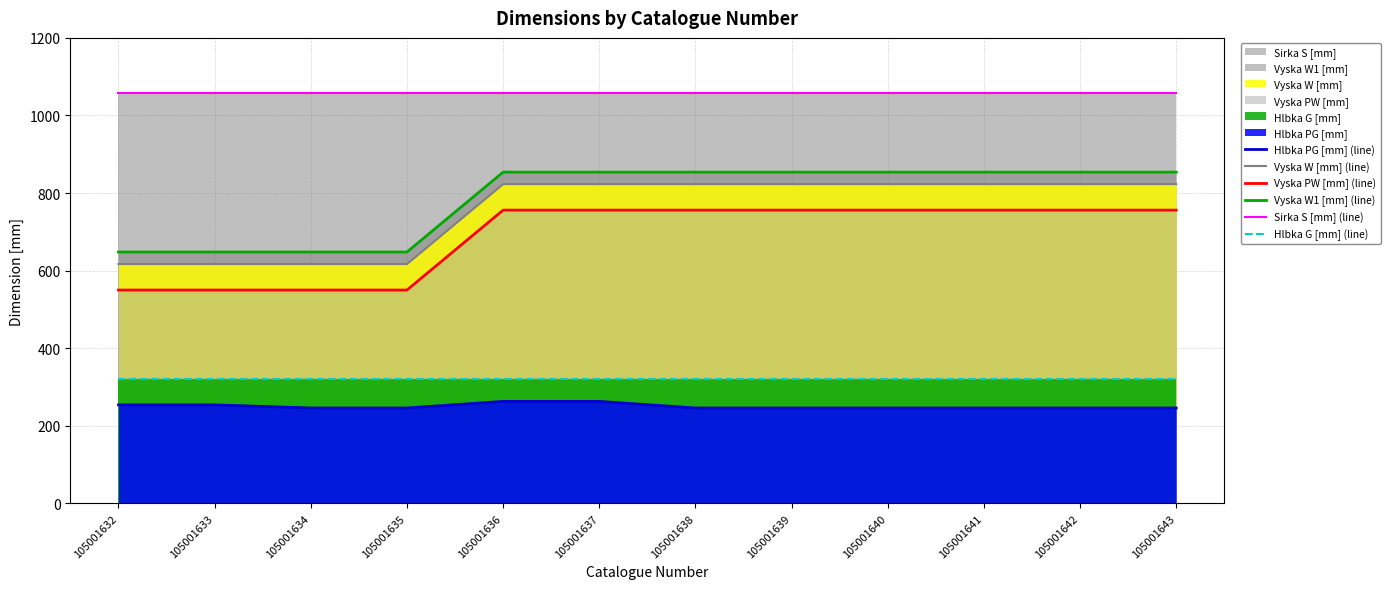

True or false: Vyska PW [mm] (line) and Vyska W1 [mm] (line) intersect in this chart.

False